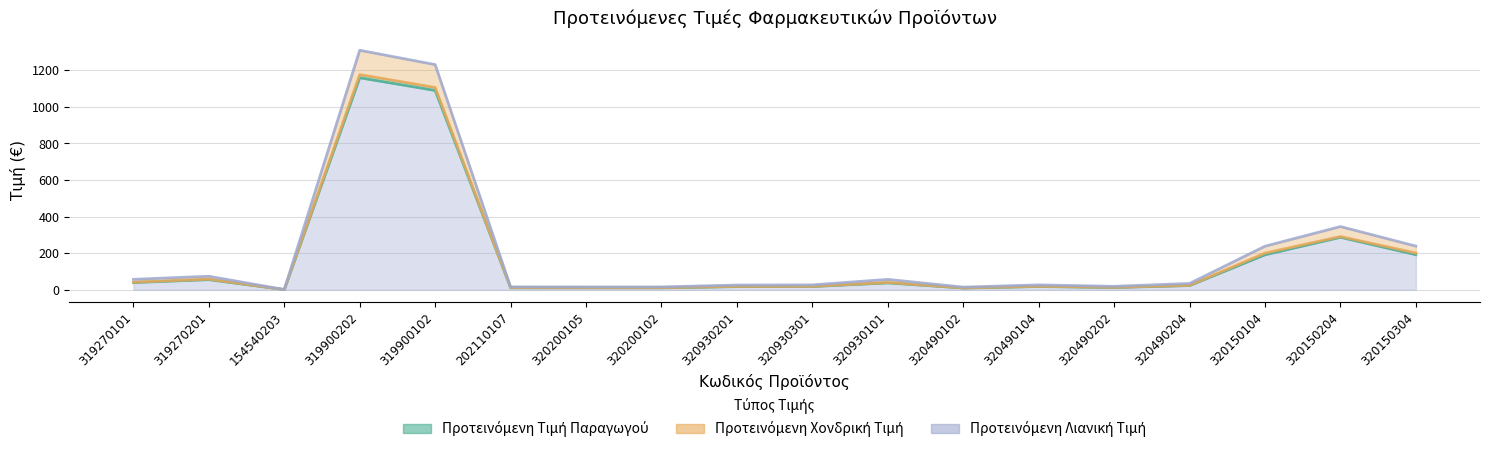

True or false: Προτεινόμενη Τιμή Παραγωγού has more than 0 points higher than both neighbors.

True